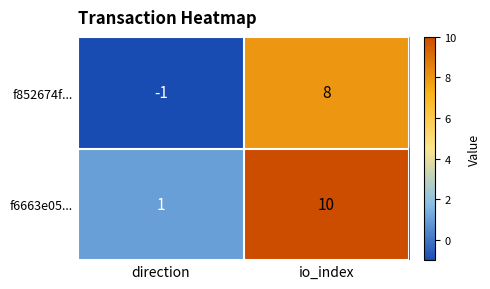

What is the highest value of the f852674f... series?

8